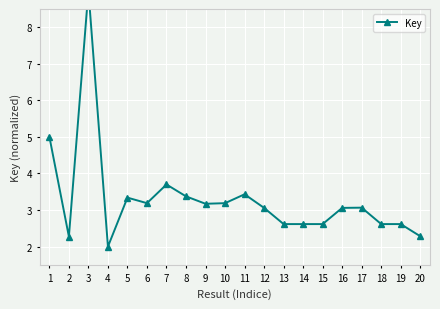

What is the difference between the values at 8 and 15?

0.8